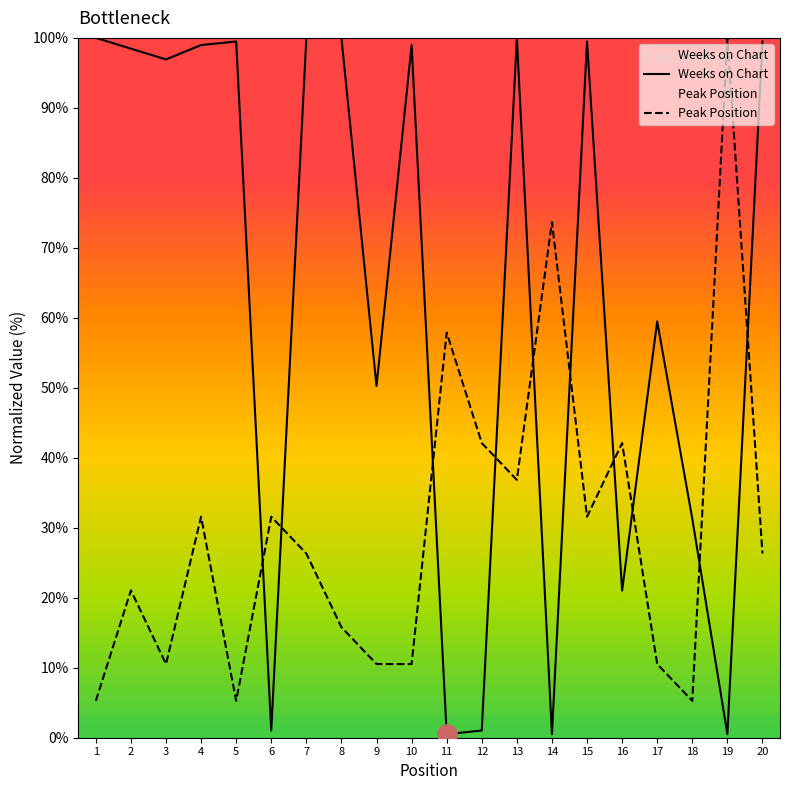

List the labels in order of Peak Position value, largest first.

19, 14, 11, 12, 16, 13, 4, 6, 15, 7, 20, 2, 8, 3, 9, 10, 17, 1, 5, 18